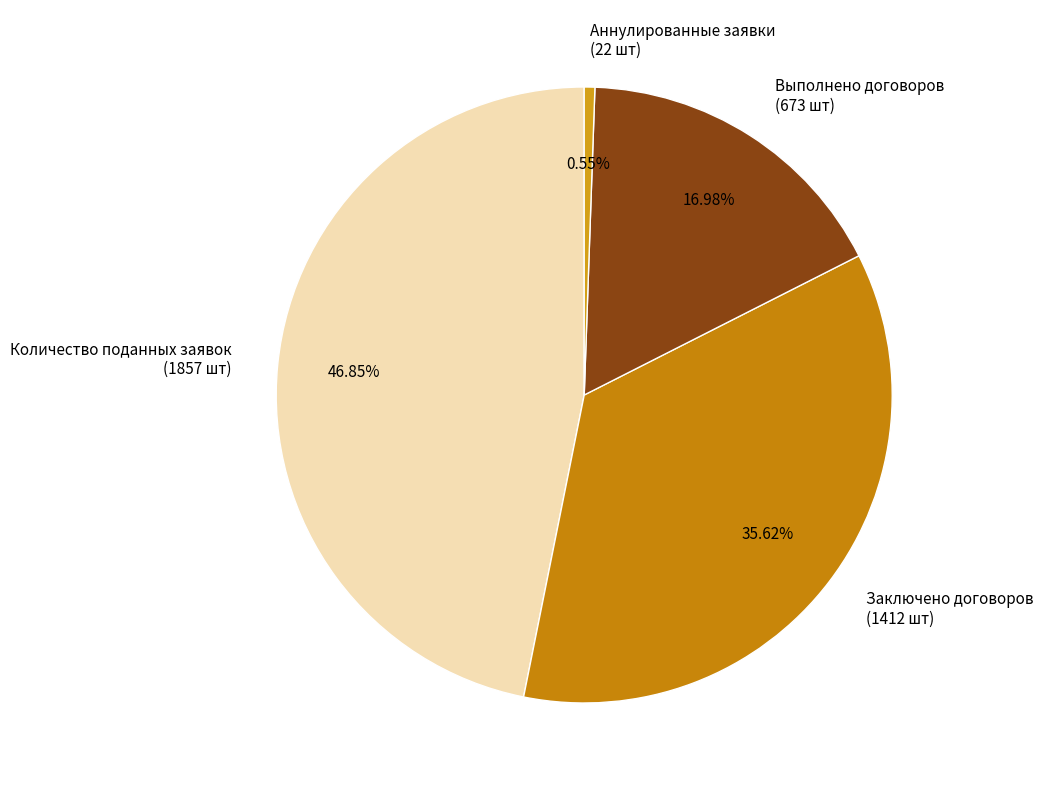

Rank the categories by value from highest to lowest.

Количество поданных заявок (1857 шт), Заключено договоров (1412 шт), Выполнено договоров (673 шт), Аннулированные заявки (22 шт)